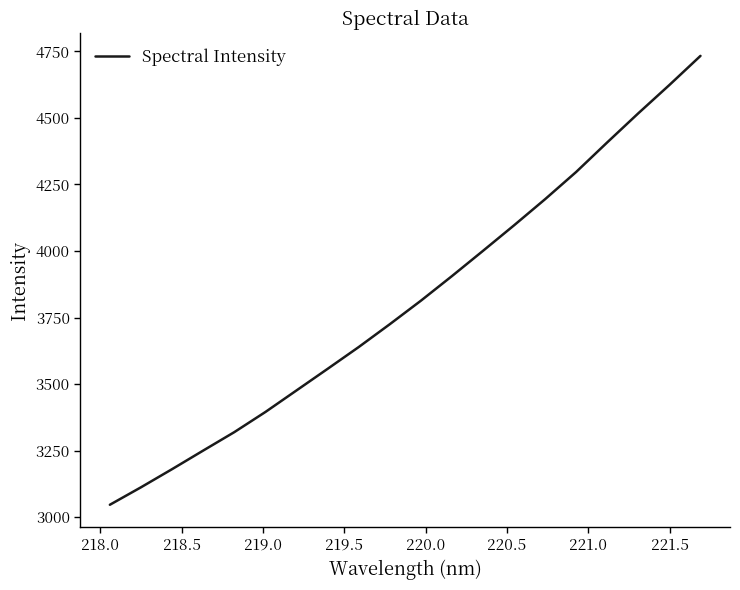

What is the greatest value displayed?

4733.0